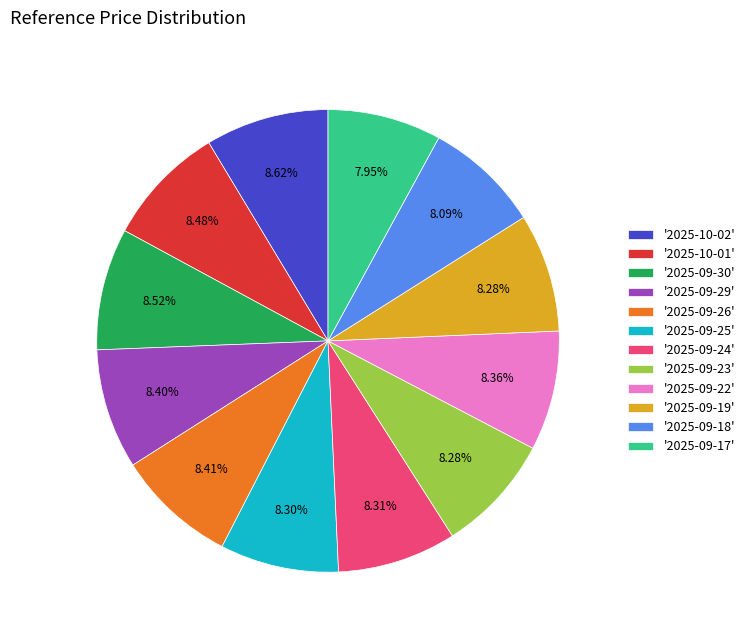

What is the ratio of the value at '2025-10-01' to the value at '2025-09-29'?

1.0